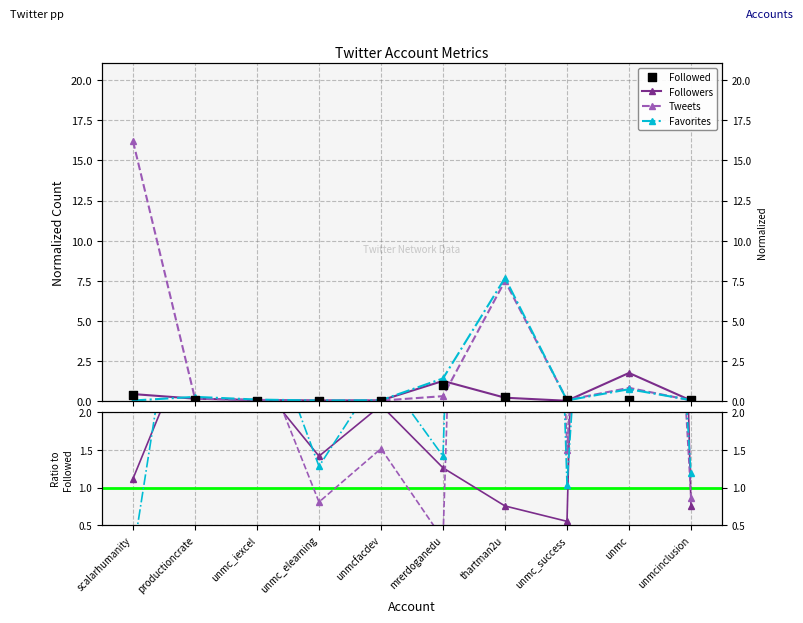

What is the total value across all series at unmc_success?

3.1